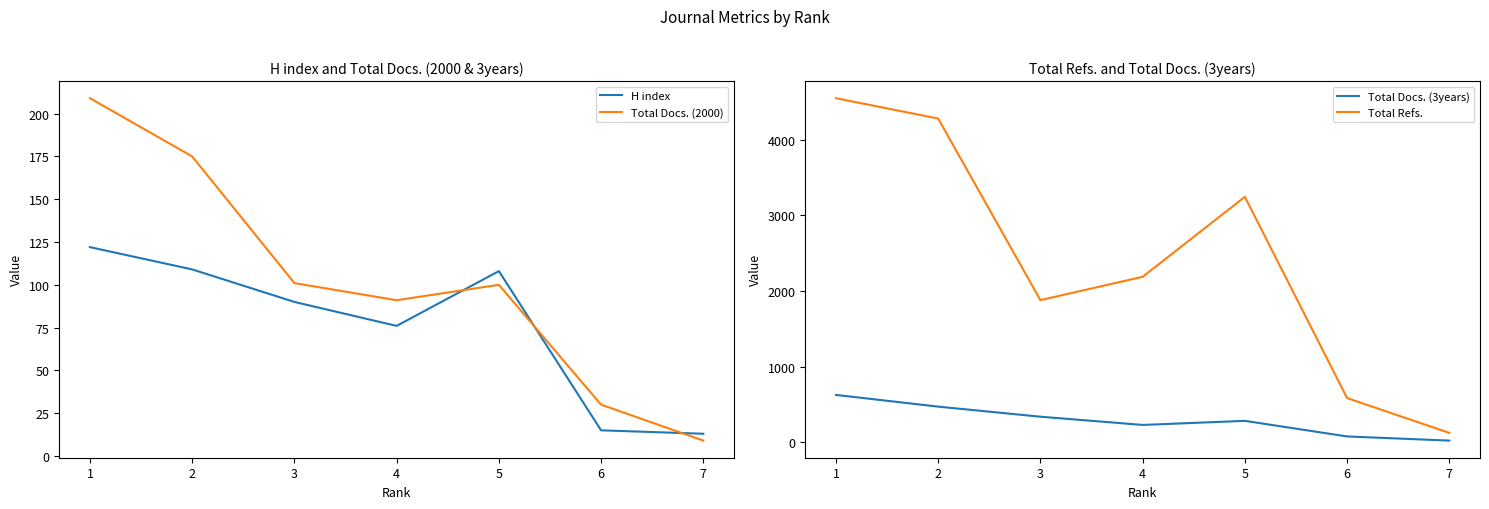

Reading left to right, what are all the values shown in this chart?

H index: 122	109	90	76	108	15	13
Total Docs. (2000): 209	175	101	91	100	30	9
Total Docs. (3years): 628	473	340	231	285	79	24
Total Refs.: 4550	4281	1881	2189	3246	586	126